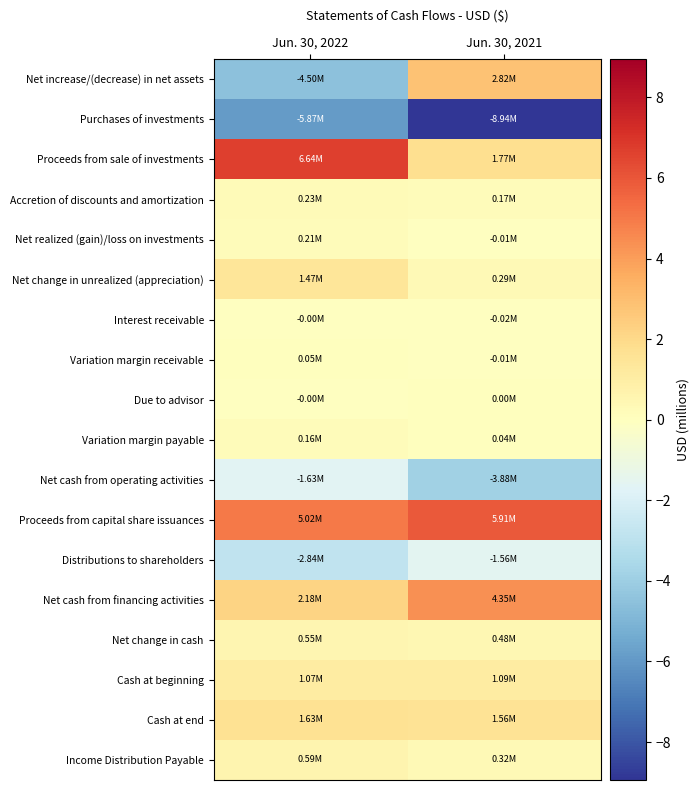

Reading right to left, extract all data points from this chart.

Net increase/(decrease) in net assets: Jun. 30, 2021=2.8	Jun. 30, 2022=-4.5
Purchases of investments: Jun. 30, 2021=-8.9	Jun. 30, 2022=-5.9
Proceeds from sale of investments: Jun. 30, 2021=1.8	Jun. 30, 2022=6.6
Accretion of discounts and amortization: Jun. 30, 2021=0.2	Jun. 30, 2022=0.2
Net realized (gain)/loss on investments: Jun. 30, 2021=-0.0	Jun. 30, 2022=0.2
Net change in unrealized (appreciation): Jun. 30, 2021=0.3	Jun. 30, 2022=1.5
Interest receivable: Jun. 30, 2021=-0.0	Jun. 30, 2022=-0.0
Variation margin receivable: Jun. 30, 2021=-0.0	Jun. 30, 2022=0.0
Due to advisor: Jun. 30, 2021=0.0	Jun. 30, 2022=-0.0
Variation margin payable: Jun. 30, 2021=0.0	Jun. 30, 2022=0.2
Net cash from operating activities: Jun. 30, 2021=-3.9	Jun. 30, 2022=-1.6
Proceeds from capital share issuances: Jun. 30, 2021=5.9	Jun. 30, 2022=5.0
Distributions to shareholders: Jun. 30, 2021=-1.6	Jun. 30, 2022=-2.8
Net cash from financing activities: Jun. 30, 2021=4.4	Jun. 30, 2022=2.2
Net change in cash: Jun. 30, 2021=0.5	Jun. 30, 2022=0.6
Cash at beginning: Jun. 30, 2021=1.1	Jun. 30, 2022=1.1
Cash at end: Jun. 30, 2021=1.6	Jun. 30, 2022=1.6
Income Distribution Payable: Jun. 30, 2021=0.3	Jun. 30, 2022=0.6